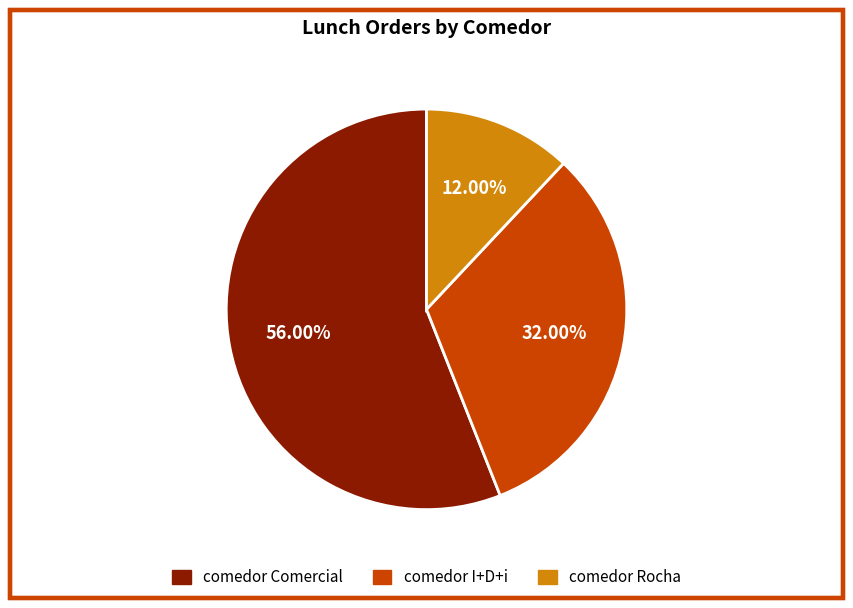

How many slices are in this pie chart?

3